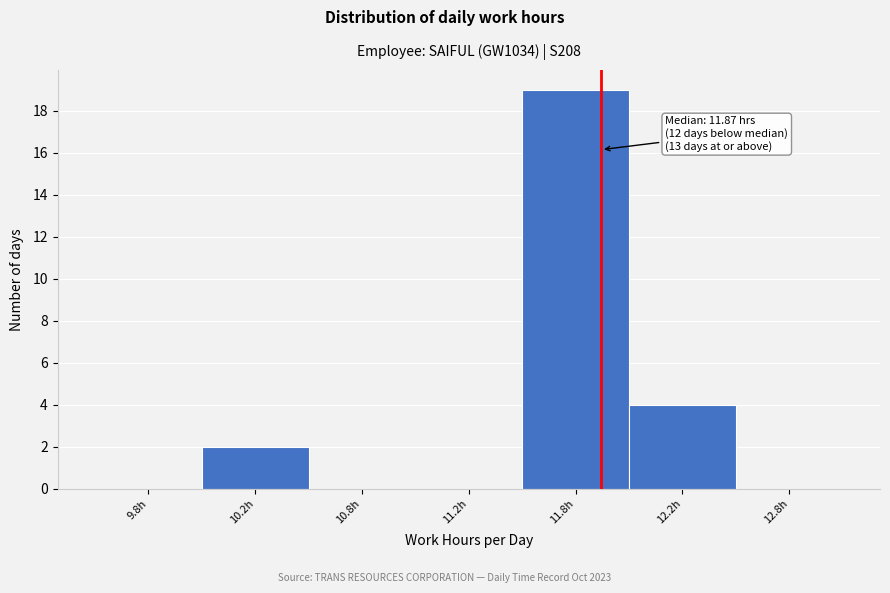

Reading left to right, what are all the values shown in this chart?

9.8h=0	10.2h=2	10.8h=0	11.2h=0	11.8h=19	12.2h=4	12.8h=0